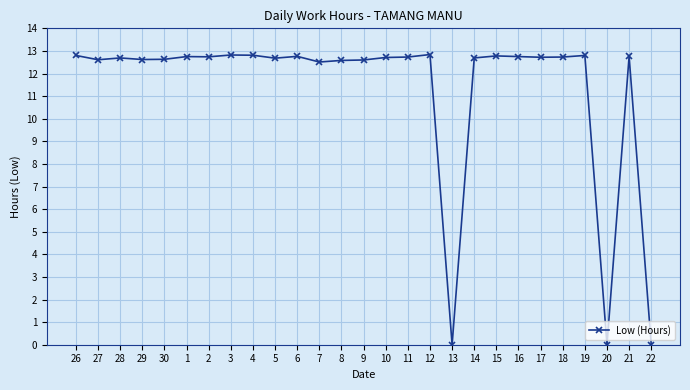

Is it true that the value at 6 is 2.7?

False